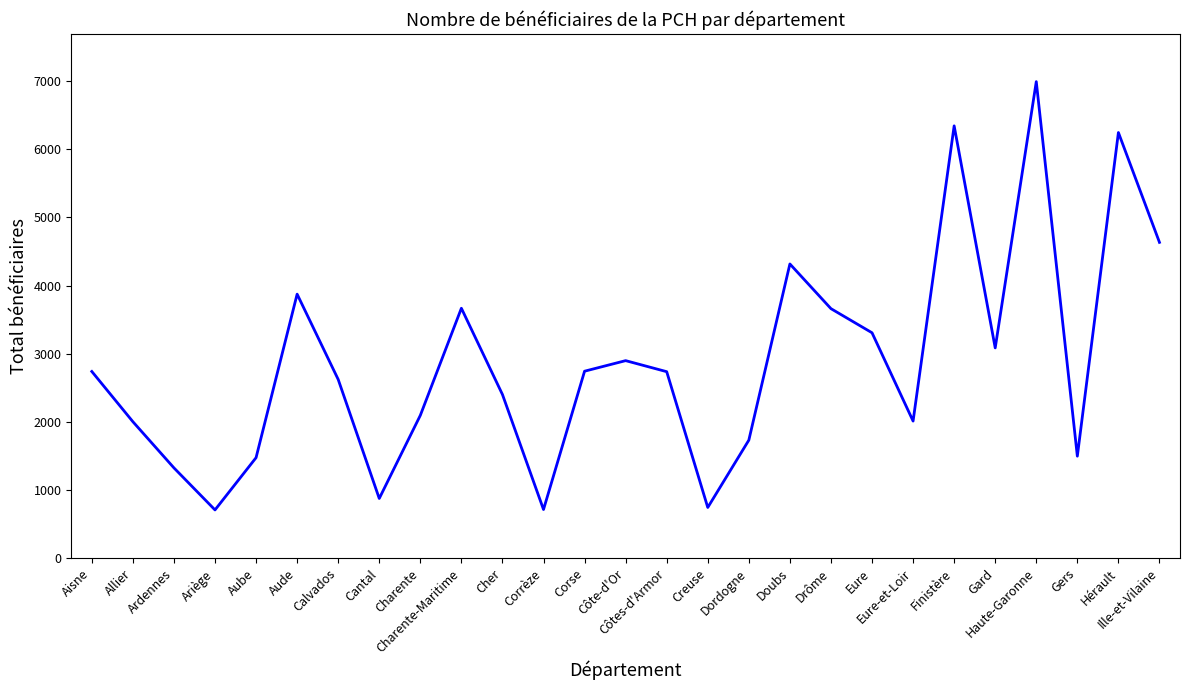

At which category does the data reach its first local peak?

Aude